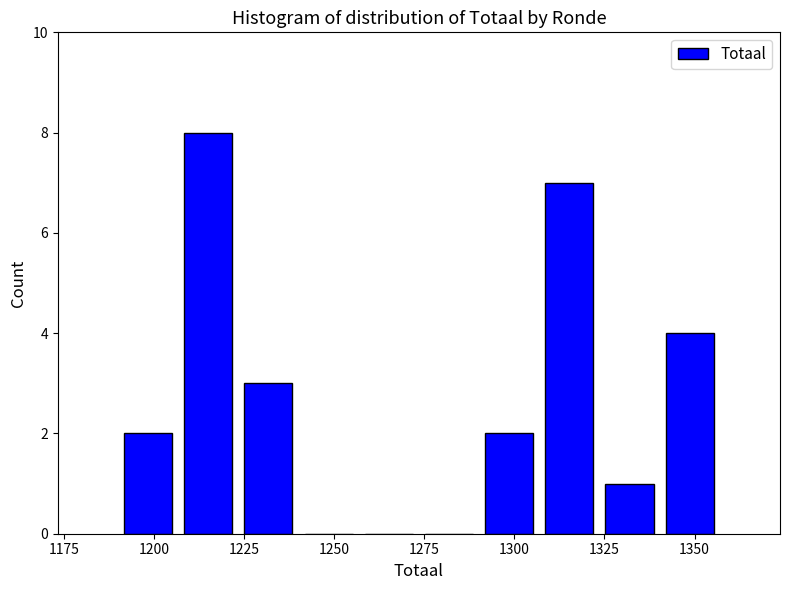

Read against the x-axis, roughly where is the centre of the tallest bar?

1215